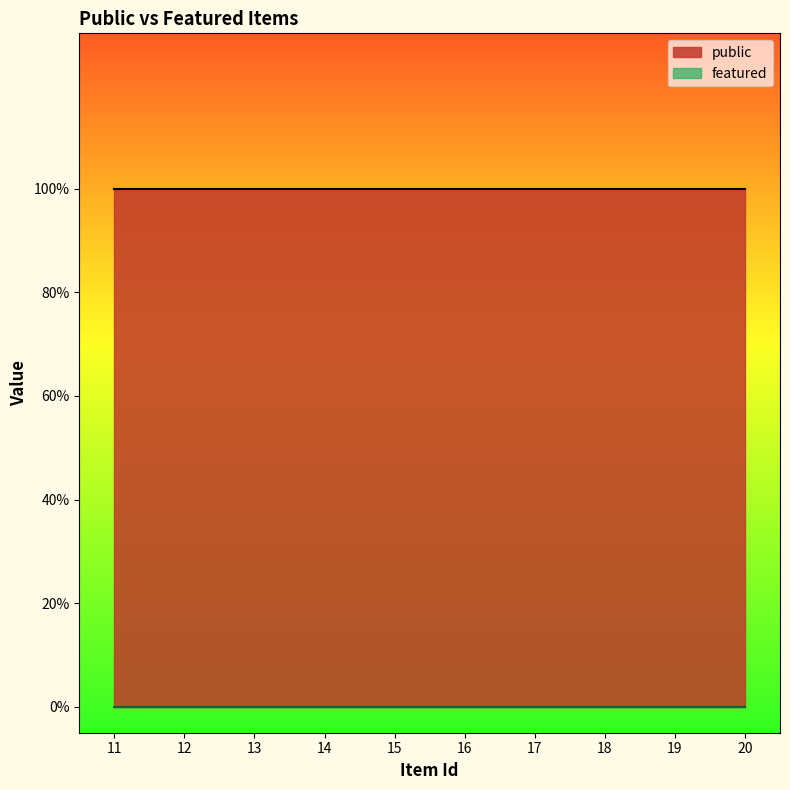

At which label is featured closest to 0?

11